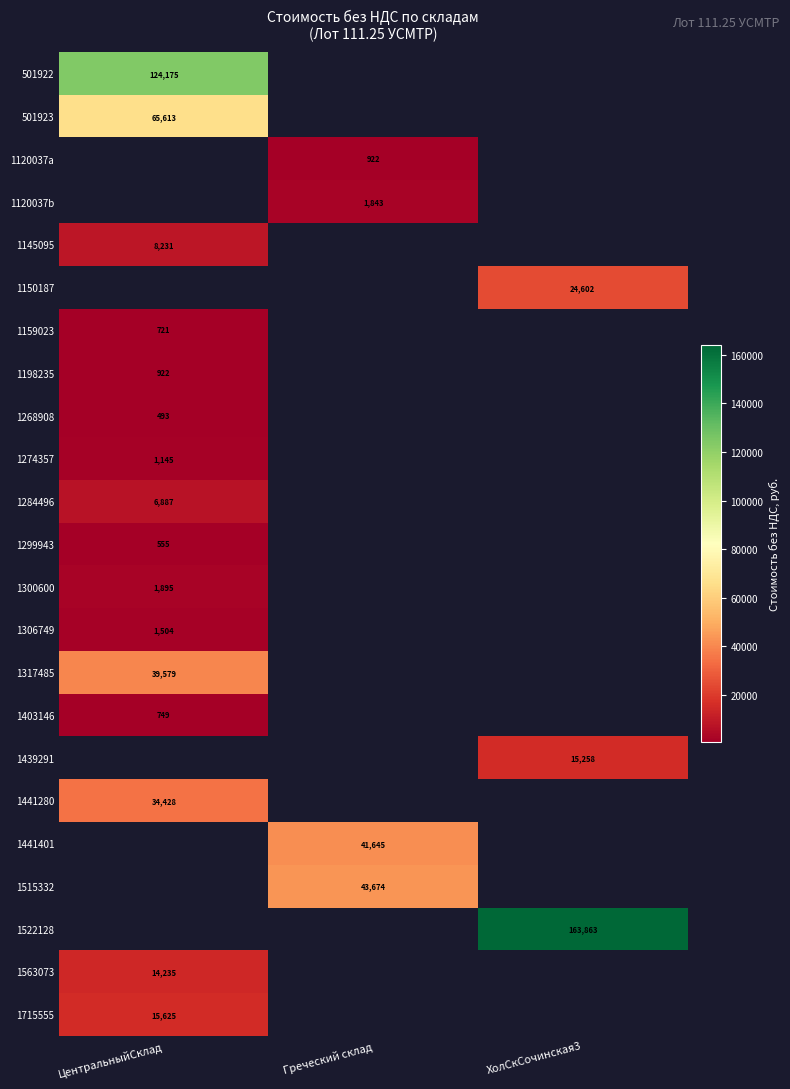

Is the value of 1145095 at ЦентральныйСклад greater than the value of 1299943 at ЦентральныйСклад?

Yes